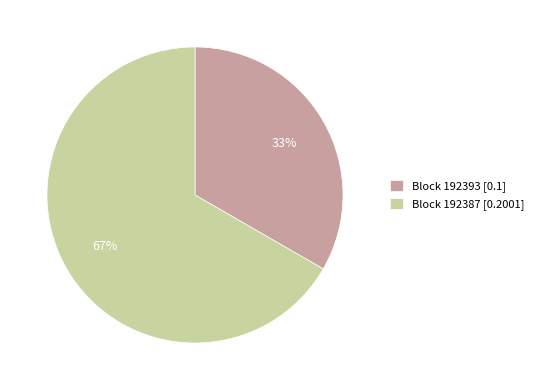

What is the largest slice in the pie chart?

Block 192387 [0.2001]